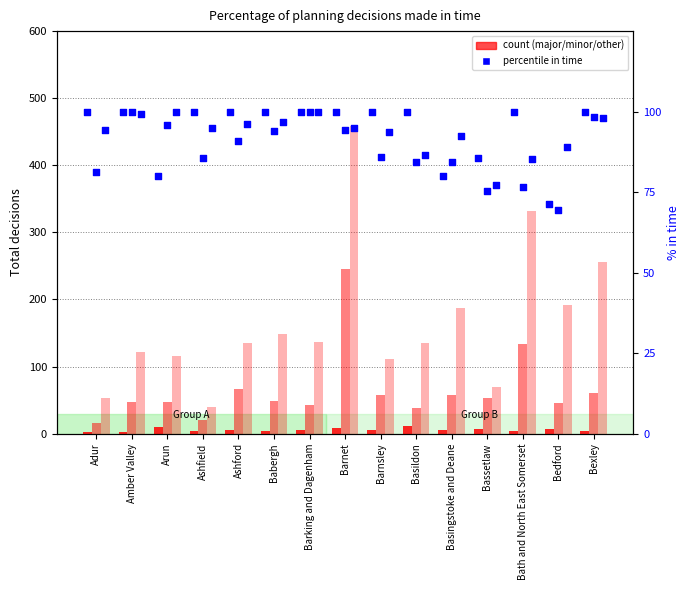

Is the value of OTH % in time at Barking and Dagenham greater than the value of minor total (all) at Bexley?

Yes